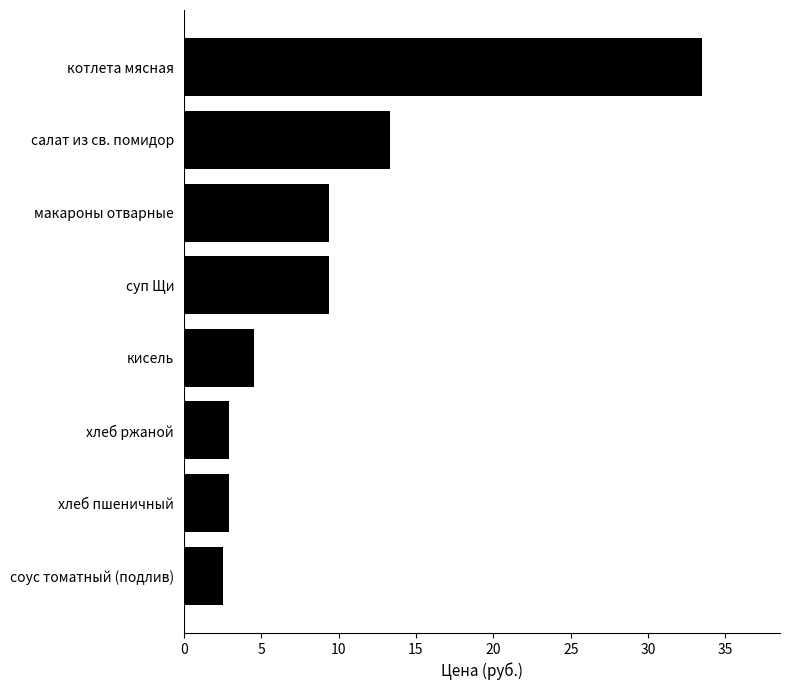

At which label is the value closest to 18?

салат из св. помидор